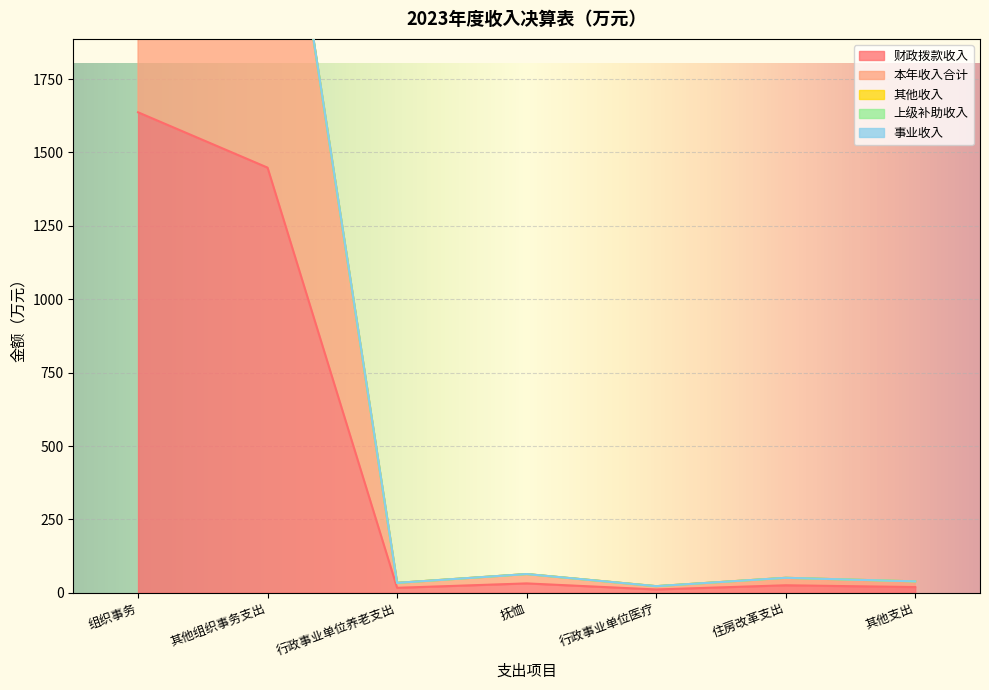

Is the value of 本年收入合计 at 其他组织事务支出 greater than the value of 其他收入 at 其他支出?

Yes